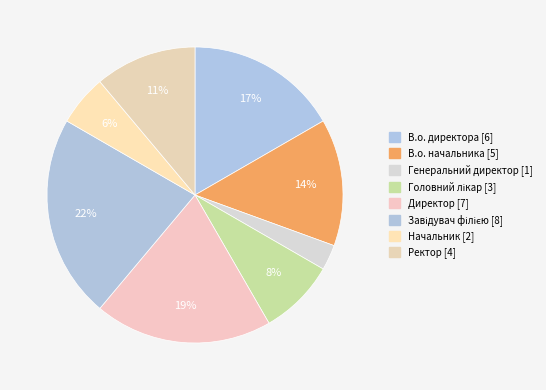

How many segments does this pie chart have?

8